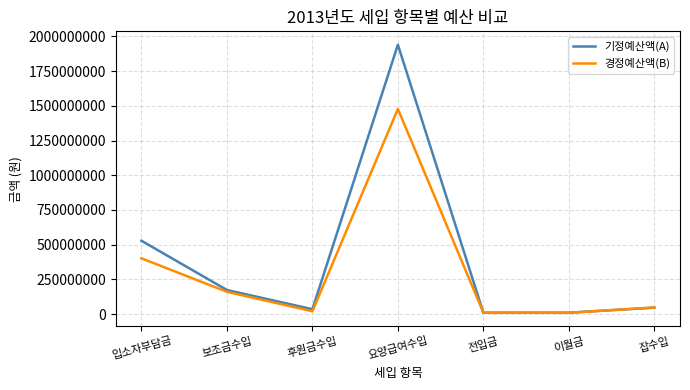

Is it true that 기정예산액(A) equals 173429350 at 보조금수입?

True